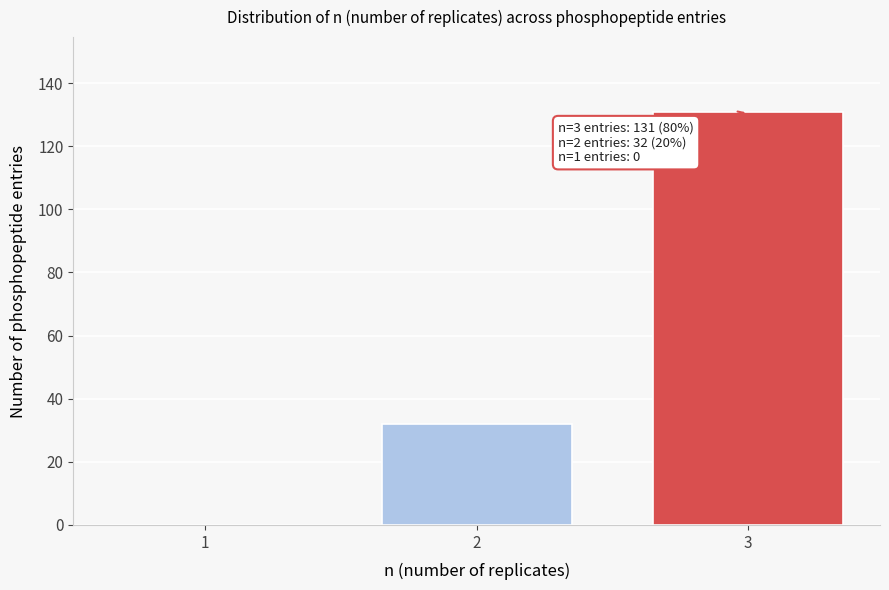

What is the greatest value displayed?

131